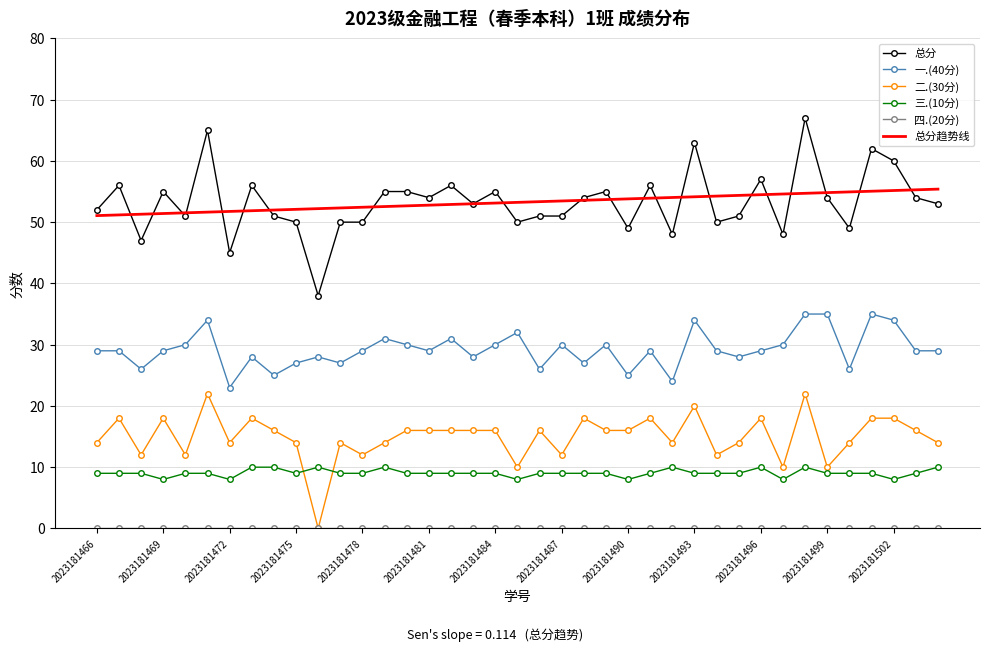

Which series has the widest spread of values?

总分